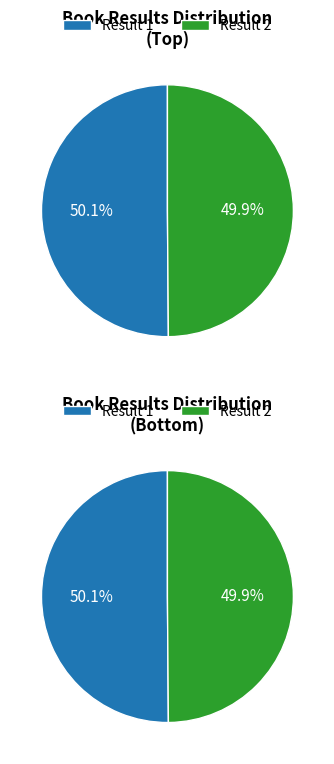

True or false: 2 accounts for 56% of the total.

False